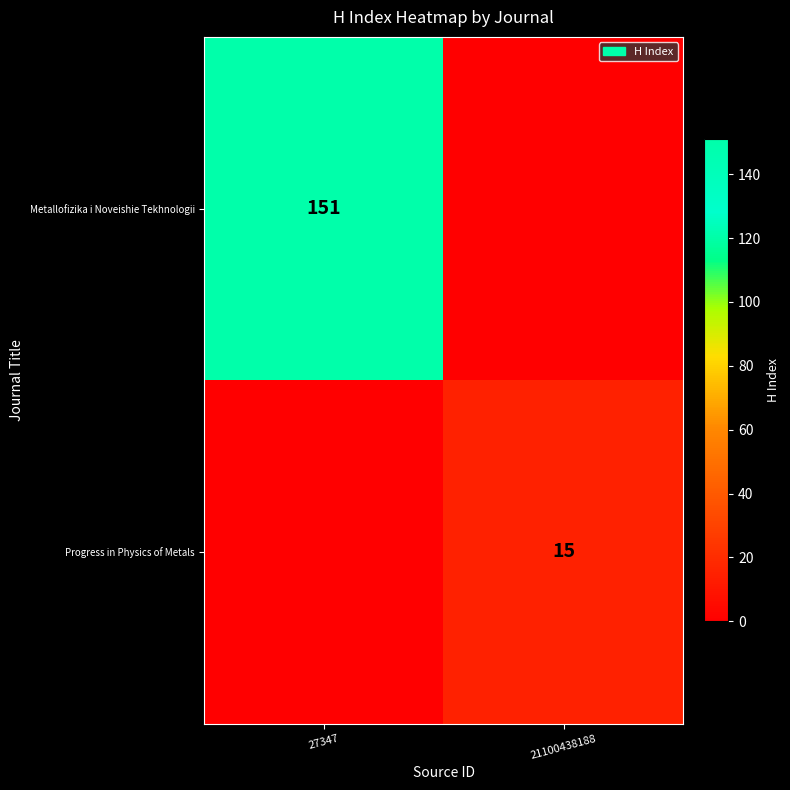

The value of Progress in Physics of Metals at 21100438188 is 26. True or false?

False